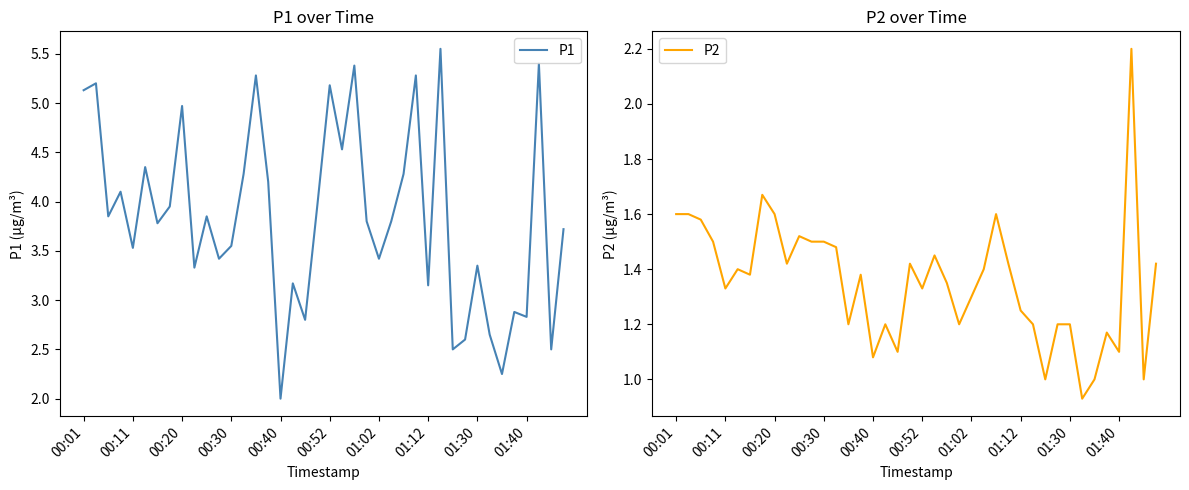

Is it true that P1 equals 5.2 at 00:52?

True